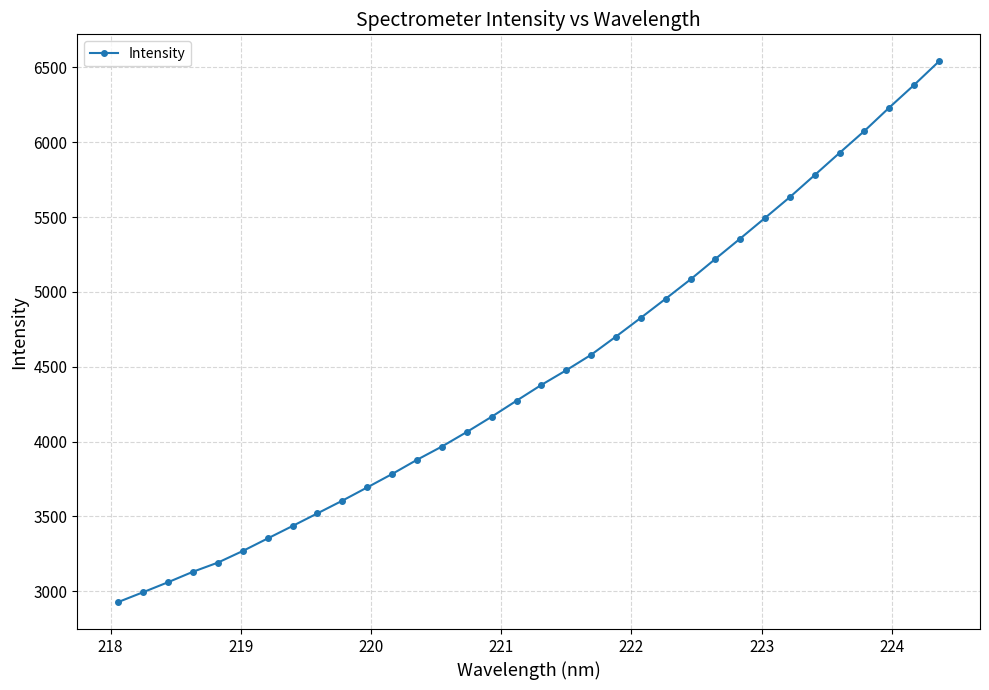

What is the value of the 22nd point from the left?

4827.1